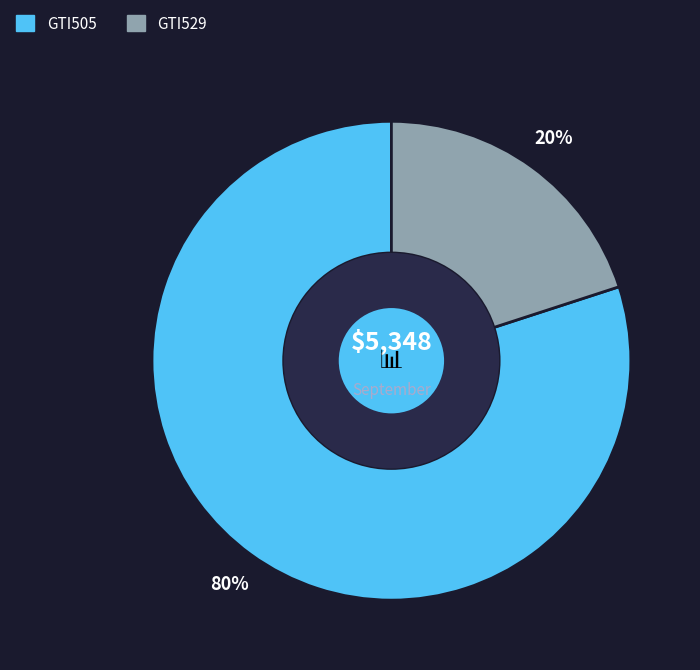

Which slice is the smallest?

GTI529